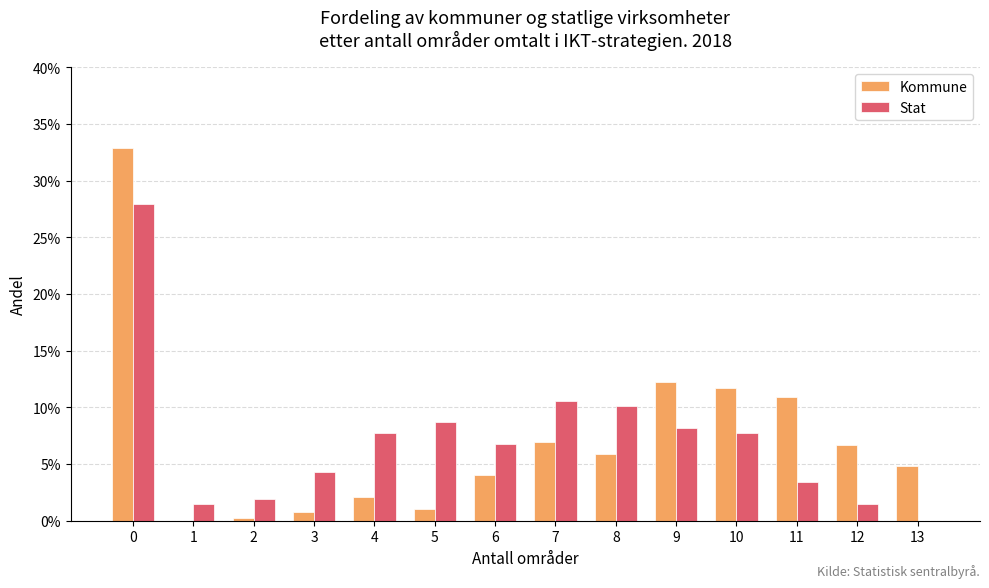

Reading right to left, extract all data points from this chart.

Kommune: 13=0.0	12=0.1	11=0.1	10=0.1	9=0.1	8=0.1	7=0.1	6=0.0	5=0.0	4=0.0	3=0.0	2=0.0	1=0.0	0=0.3
Stat: 13=0.0	12=0.0	11=0.0	10=0.1	9=0.1	8=0.1	7=0.1	6=0.1	5=0.1	4=0.1	3=0.0	2=0.0	1=0.0	0=0.3